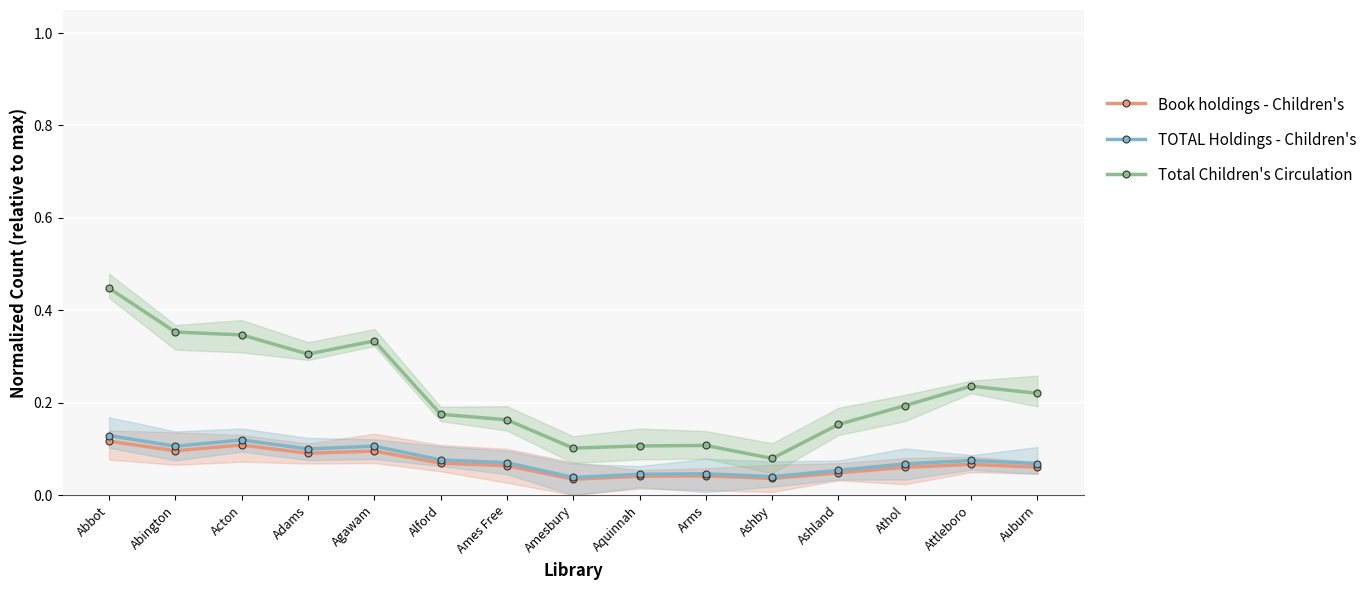

The Total Children's Circulation series shows 0.2 at Attleboro. True or false?

True